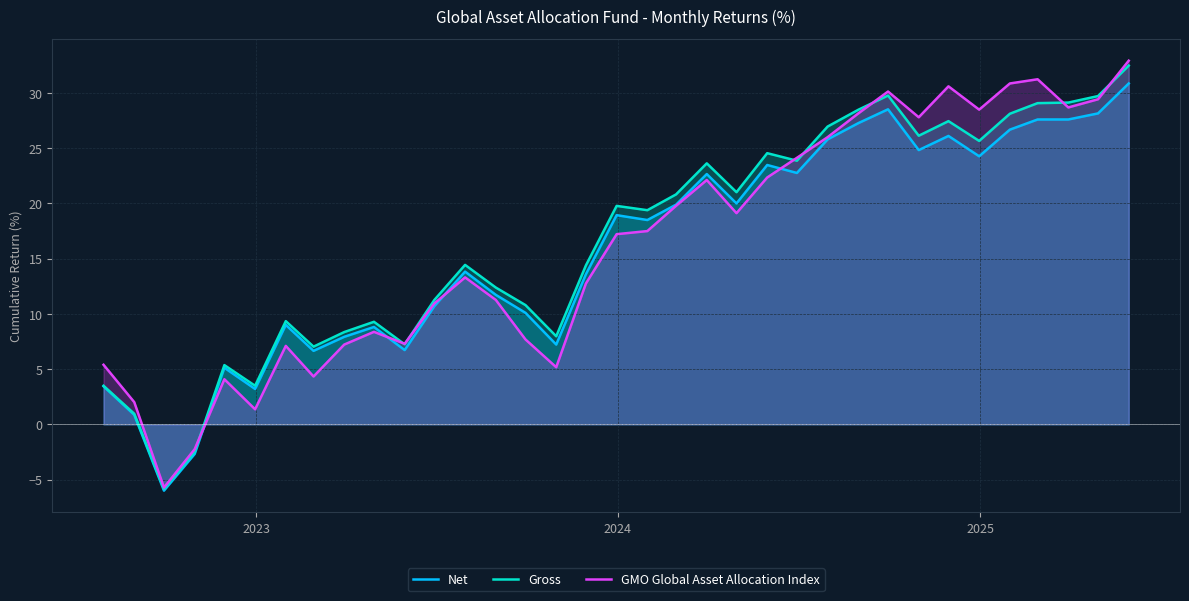

What is the maximum value shown in the chart?

32.9